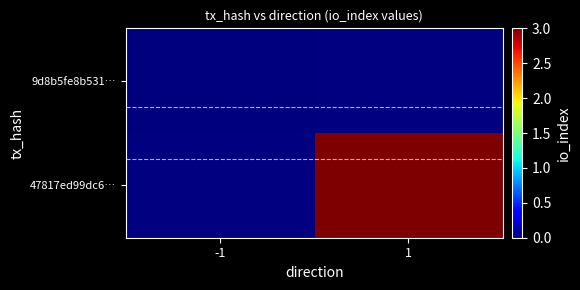

Is it true that 9d8b5fe8b531… equals 0.0 at -1?

True